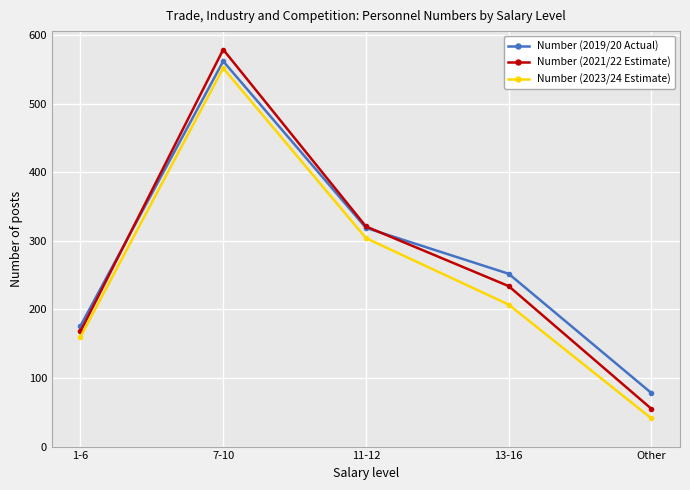

What are all the series names shown in the legend?

Number (2019/20 Actual), Number (2021/22 Estimate), Number (2023/24 Estimate)